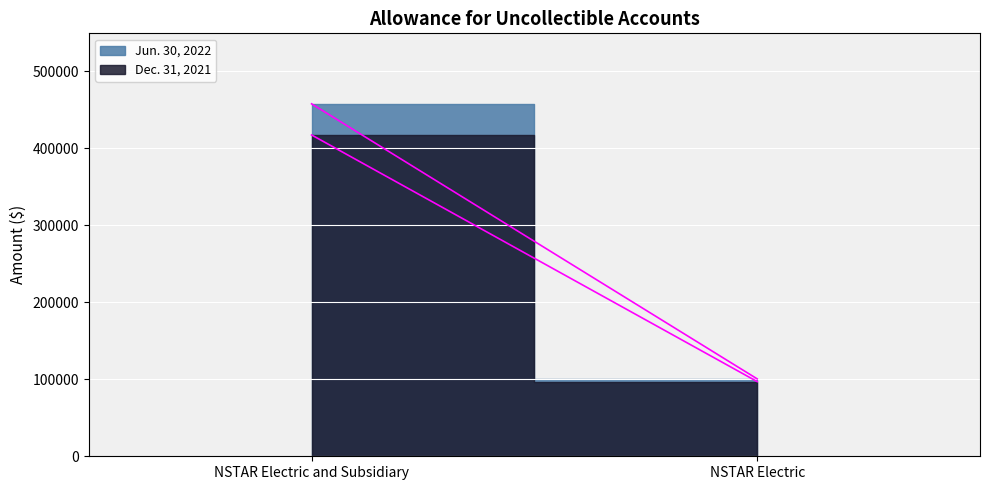

What is the approximate value of Jun. 30, 2022 at NSTAR Electric?

100534